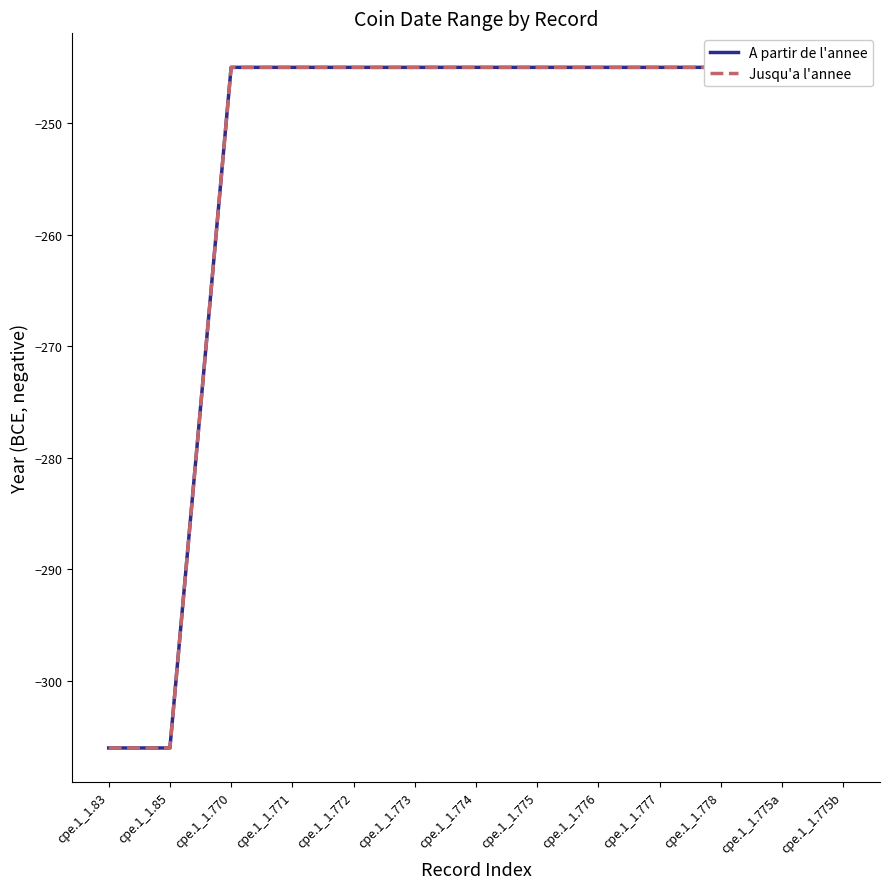

How many data points in A partir de l'annee are less than -245?

2